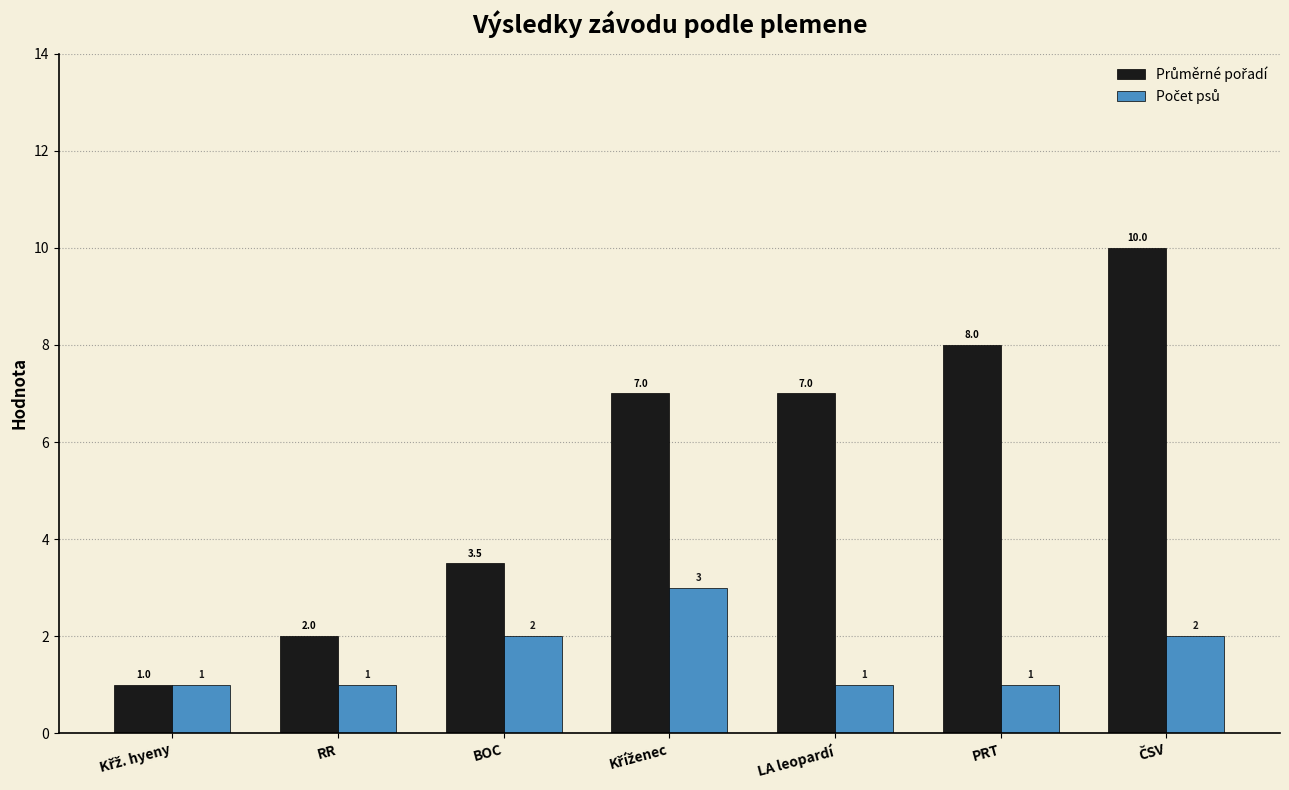

What is the greatest value displayed?

10.0